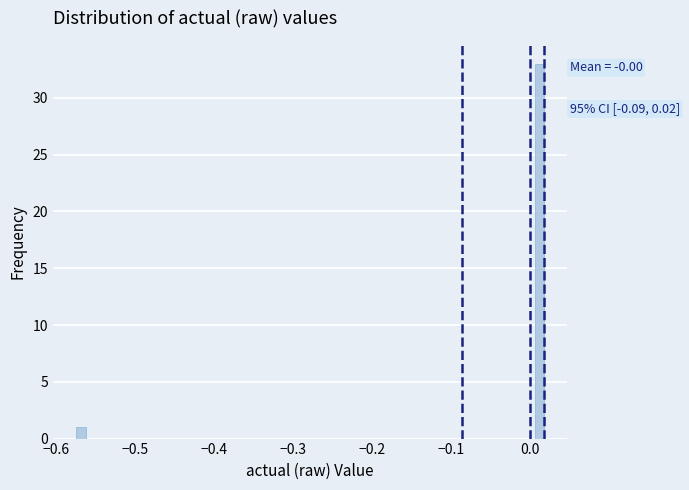

Around what value on the x-axis is the tallest bar? Give the approximate position of its centre, as read against the axis.

0.01